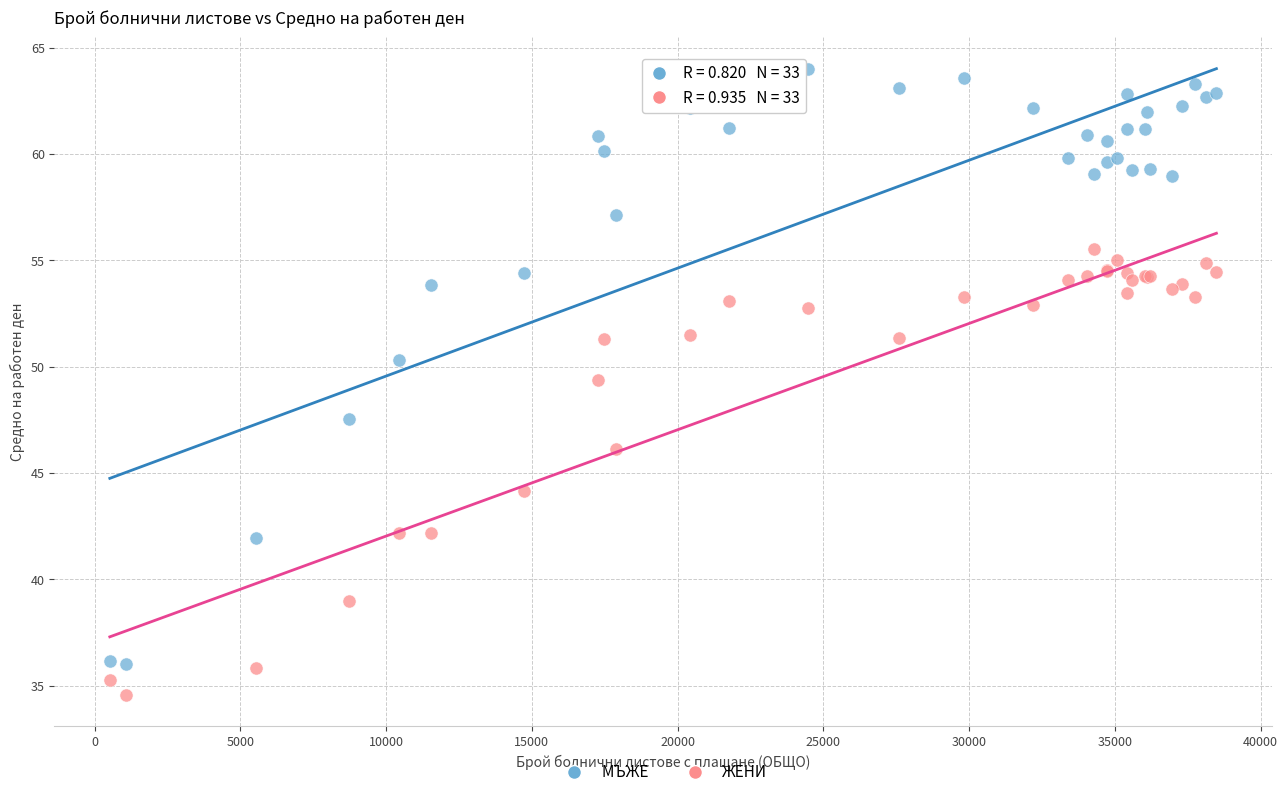

Which series reaches the maximum Y coordinate?

МЪЖЕ